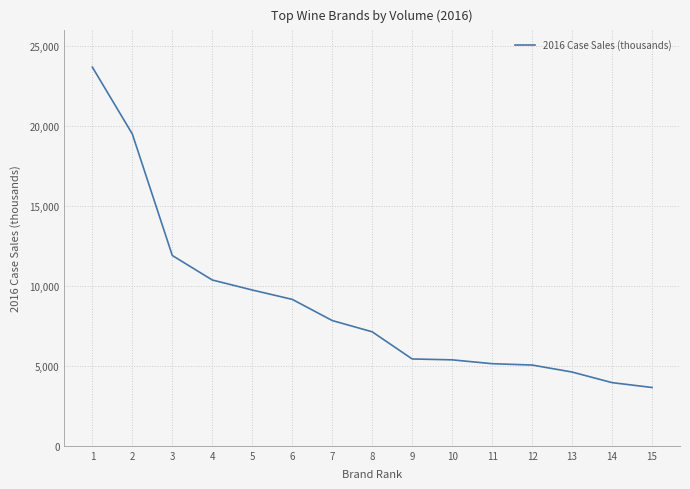

What is the sum of the values at 14 and 11?

9093